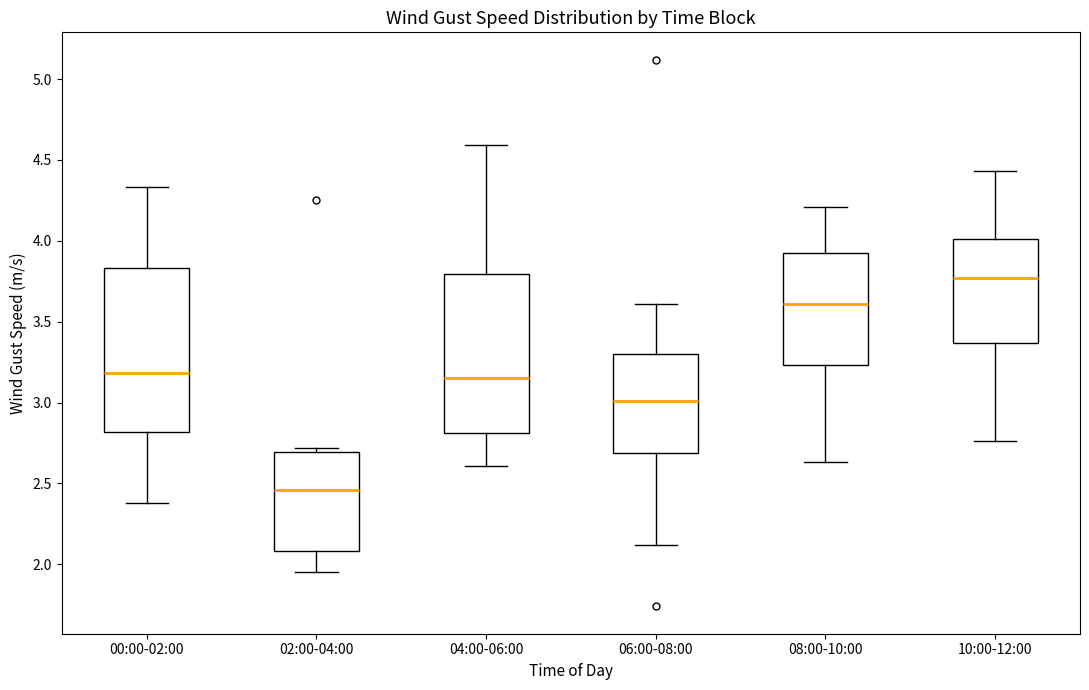

Where is the upper edge of the box for 06:00-08:00 on the y-axis? The values are not printed on the chart, so give them approximately, as read against the axis.

3.30